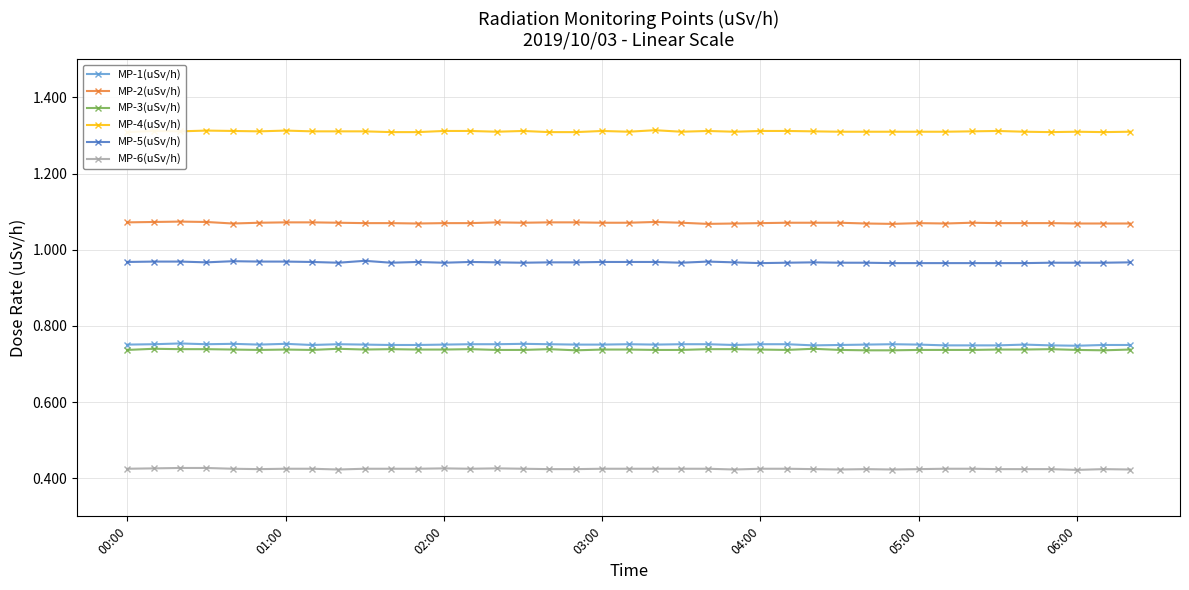

Which series has the largest total across all categories?

MP-4(uSv/h)